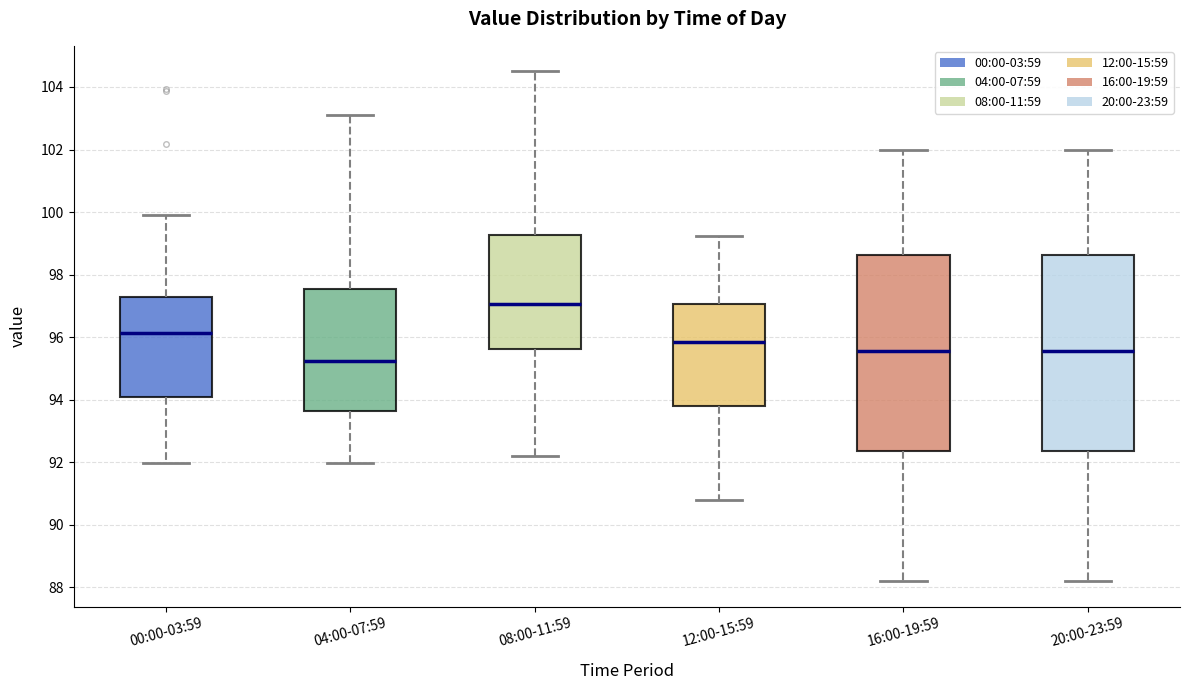

Reading left to right, read every box against the y-axis: the position of its median line, the range the box covers, and the ends of its whiskers. The values are not printed on the chart, so give them approximately, as read against the axis.

00:00-03:59: median 96.2, box 94.0 to 97.2, whiskers 92.0 to 100.0
04:00-07:59: median 95.2, box 93.6 to 97.6, whiskers 92.0 to 103.2
08:00-11:59: median 97.0, box 95.6 to 99.2, whiskers 92.2 to 104.6
12:00-15:59: median 95.8, box 93.8 to 97.0, whiskers 90.8 to 99.2
16:00-19:59: median 95.6, box 92.4 to 98.6, whiskers 88.2 to 102.0
20:00-23:59: median 95.6, box 92.4 to 98.6, whiskers 88.2 to 102.0